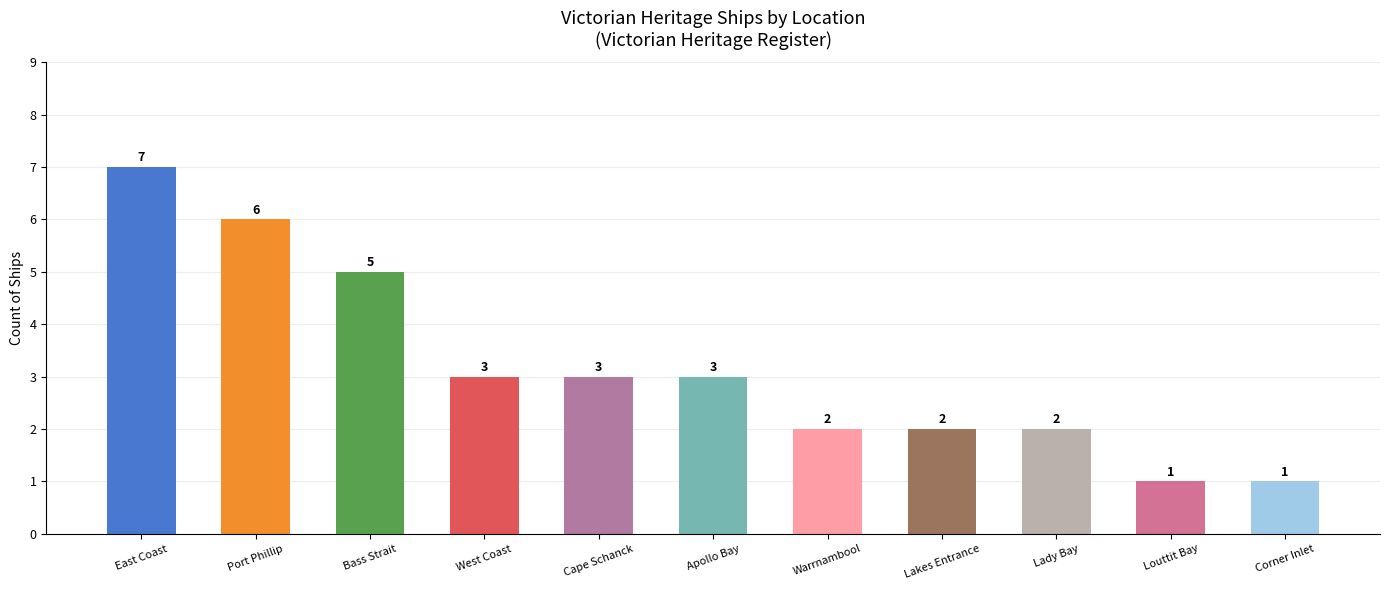

Which has a higher value, Corner Inlet or Cape Schanck?

Cape Schanck